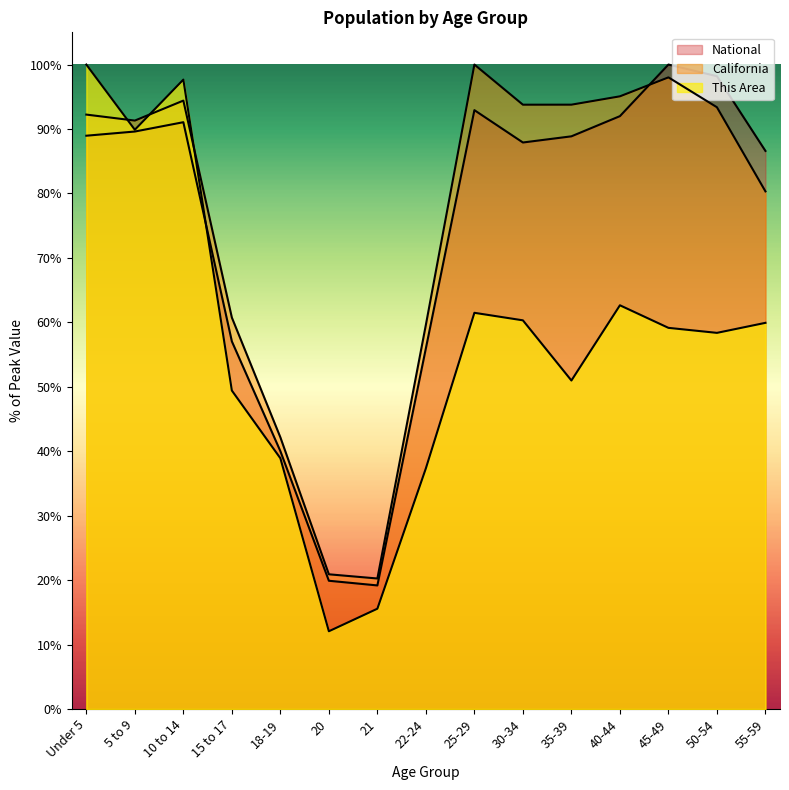

Is the value of This Area at 40-44 greater than the value of California at 35-39?

No